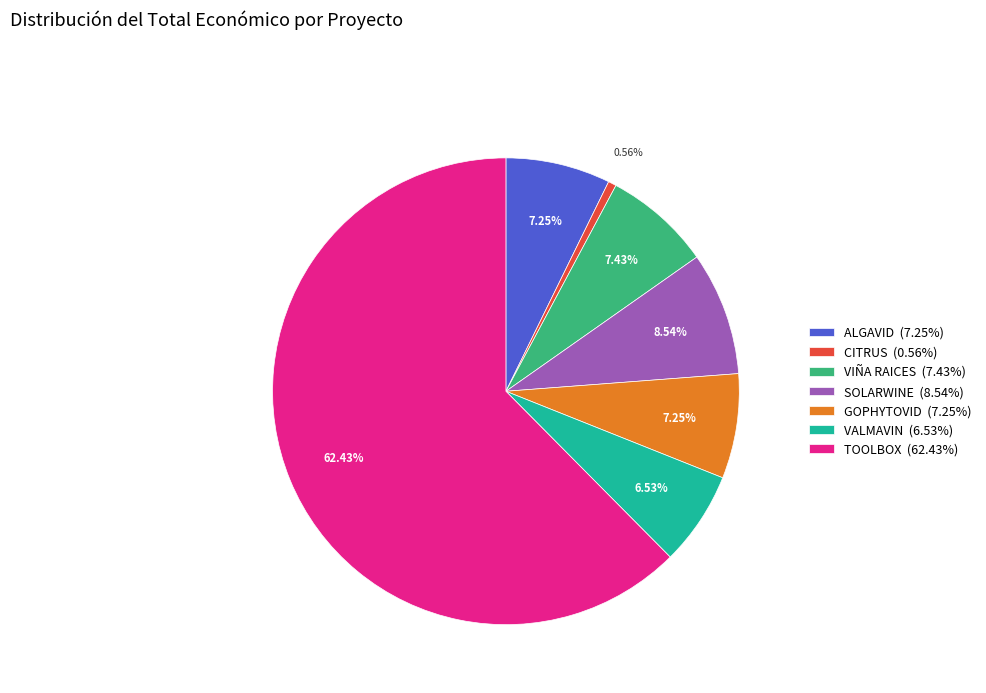

What is the majority slice?

TOOLBOX